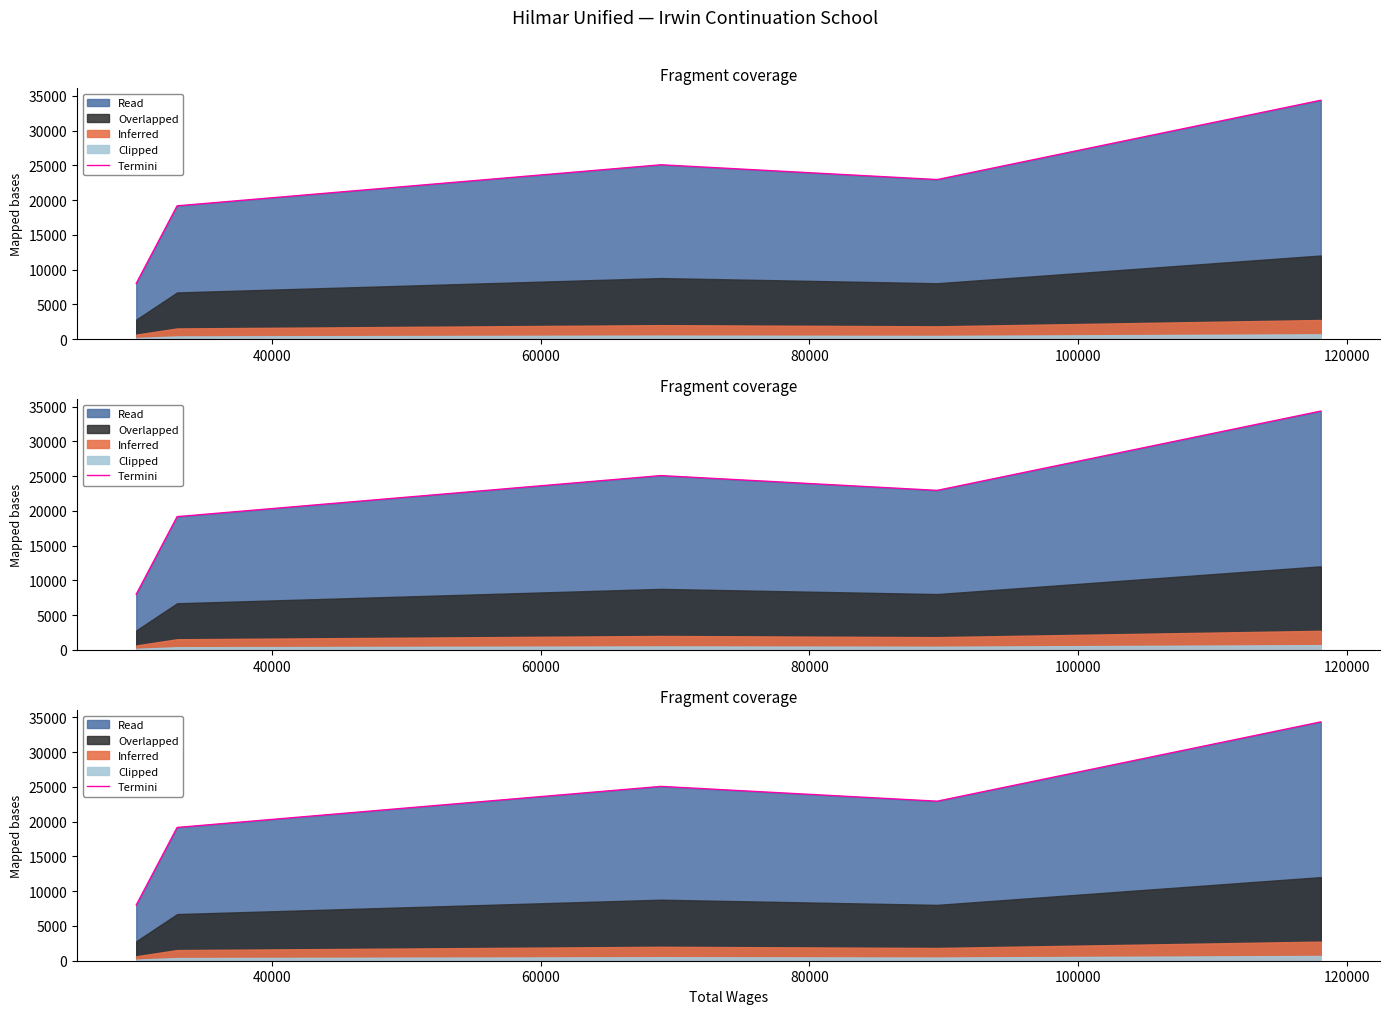

What is the minimum value shown in the chart?

8012